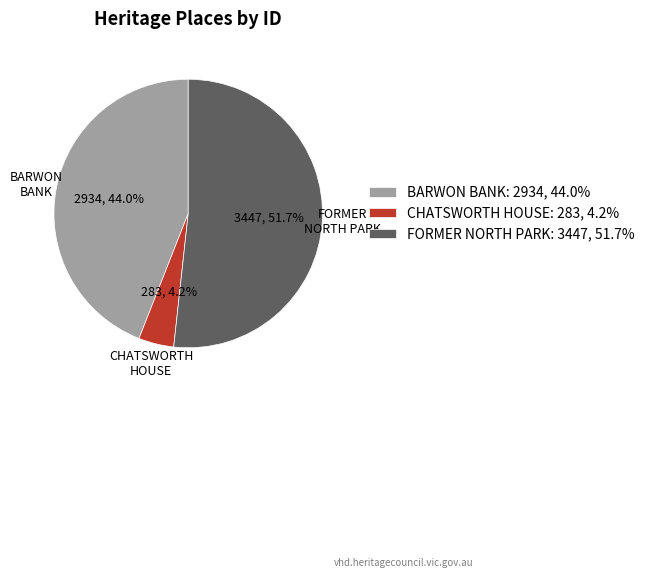

Is it true that BARWON BANK is 35% of the pie?

False